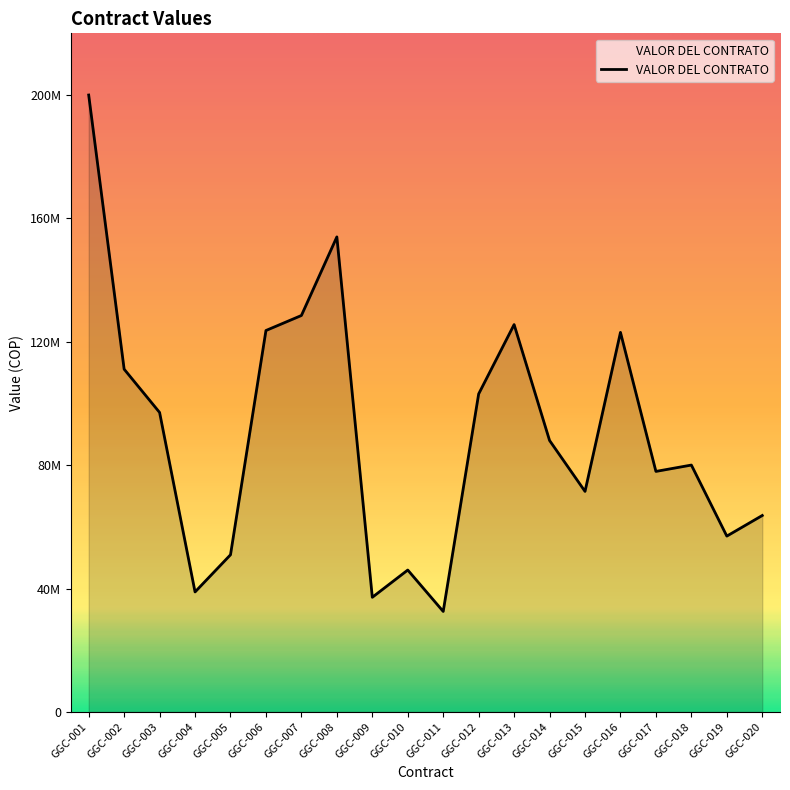

Does the chart have visible grid lines?

No